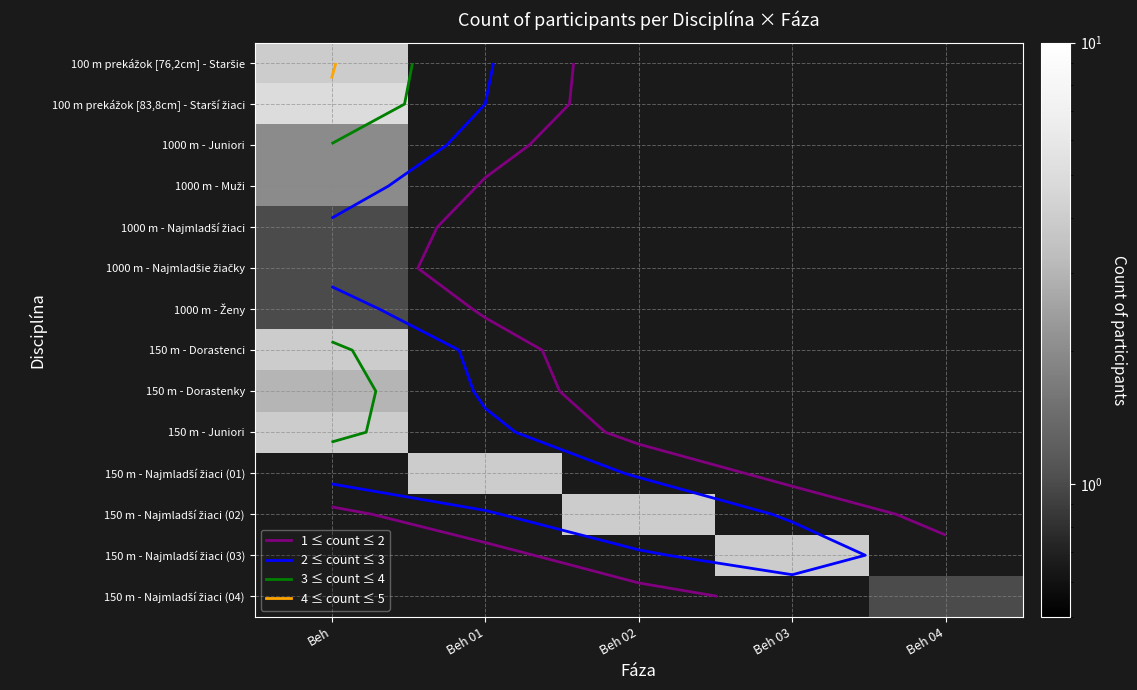

What is the minimum value for 1000 m - Juniori?

2.0